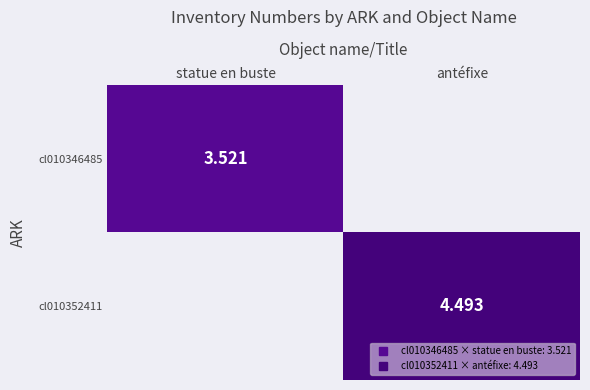

What is the total value across all series at statue en buste?

3.5